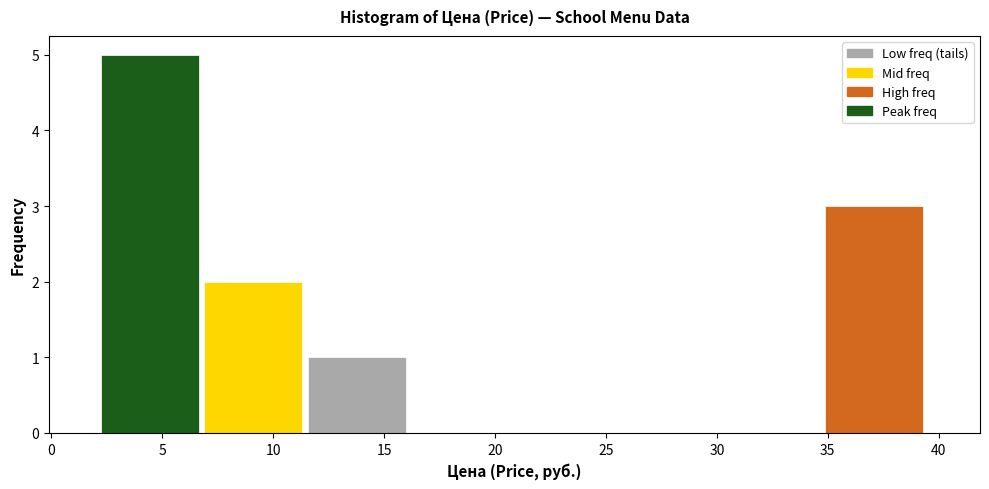

Which range on the x-axis has the tallest bar?

2.0 to 7.0